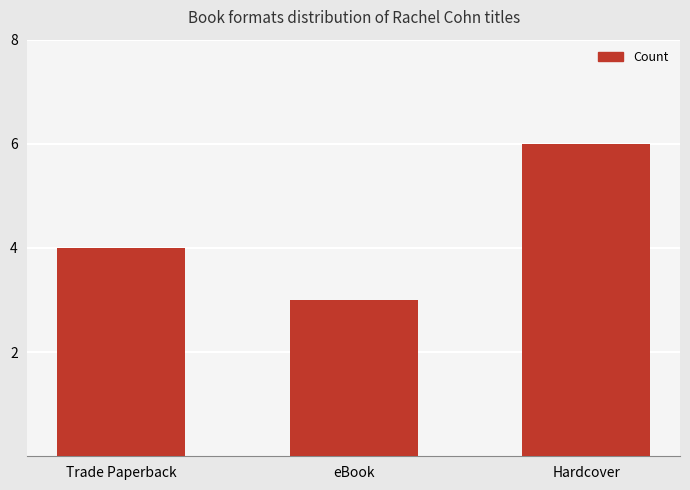

True or false: the data shows 4 at Trade Paperback.

True